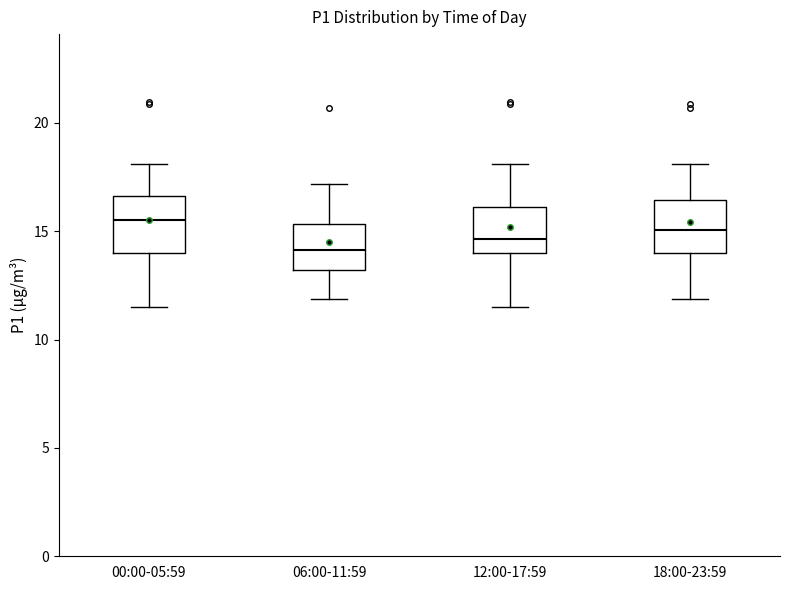

Reading left to right, read every box against the y-axis: the position of its median line, the range the box covers, and the ends of its whiskers. The values are not printed on the chart, so give them approximately, as read against the axis.

00:00-05:59: median 15.5, box 14.0 to 16.5, whiskers 11.5 to 18.0
06:00-11:59: median 14.0, box 13.0 to 15.5, whiskers 12.0 to 17.0
12:00-17:59: median 14.5, box 14.0 to 16.0, whiskers 11.5 to 18.0
18:00-23:59: median 15.0, box 14.0 to 16.5, whiskers 12.0 to 18.0